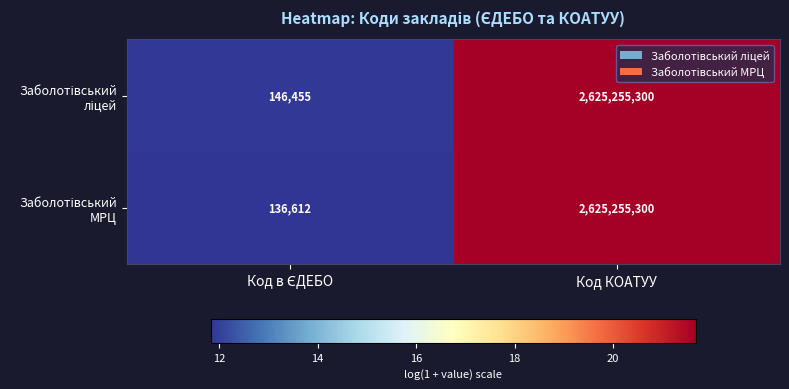

What is the maximum value shown in the chart?

2625255300